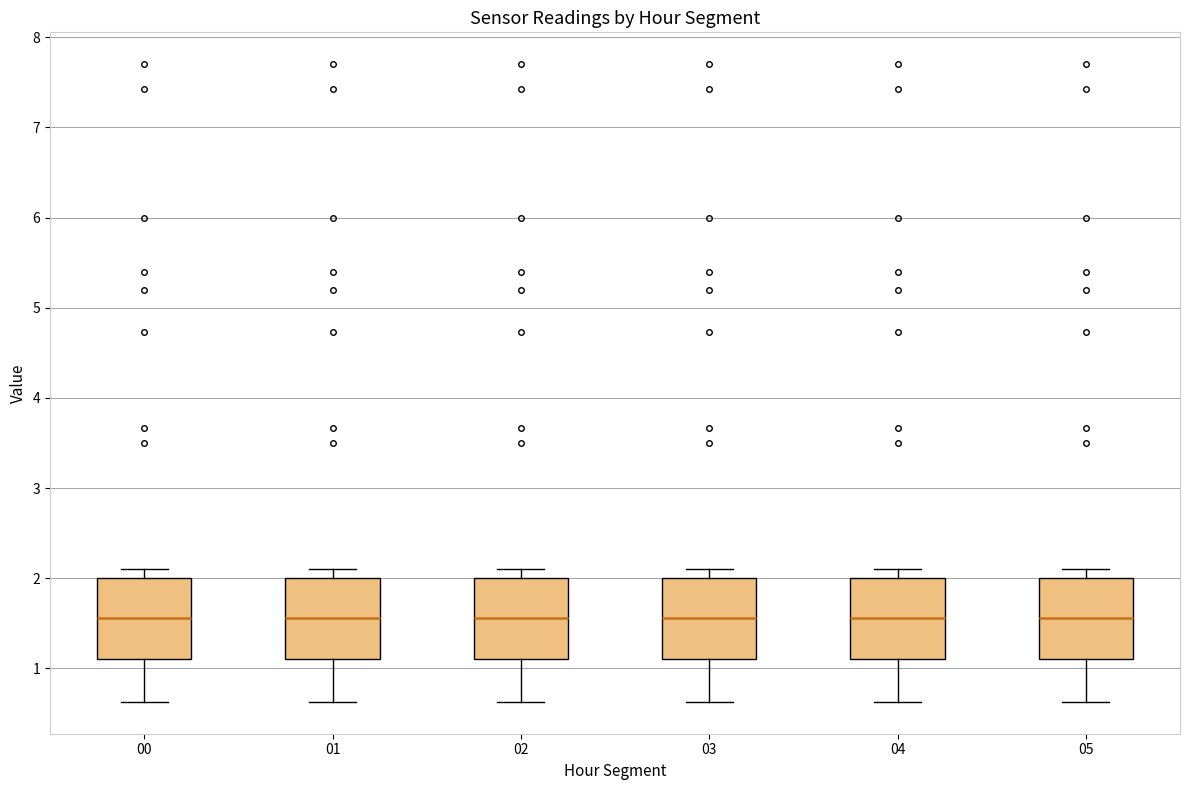

Where is the lower edge of the box at x = 00 on the y-axis? The values are not printed on the chart, so give them approximately, as read against the axis.

1.1